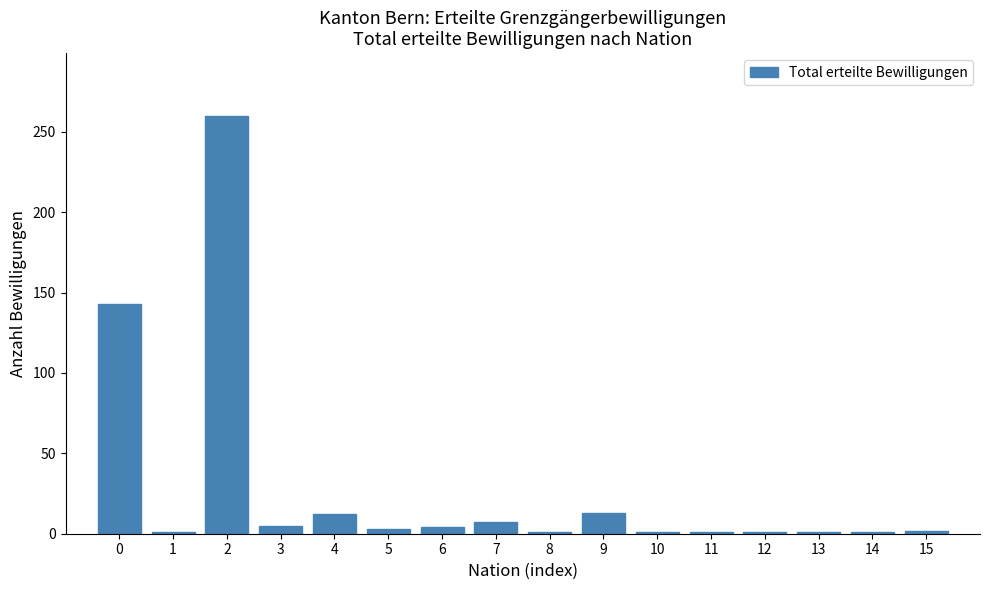

What is the difference between the second highest and minimum values?

142